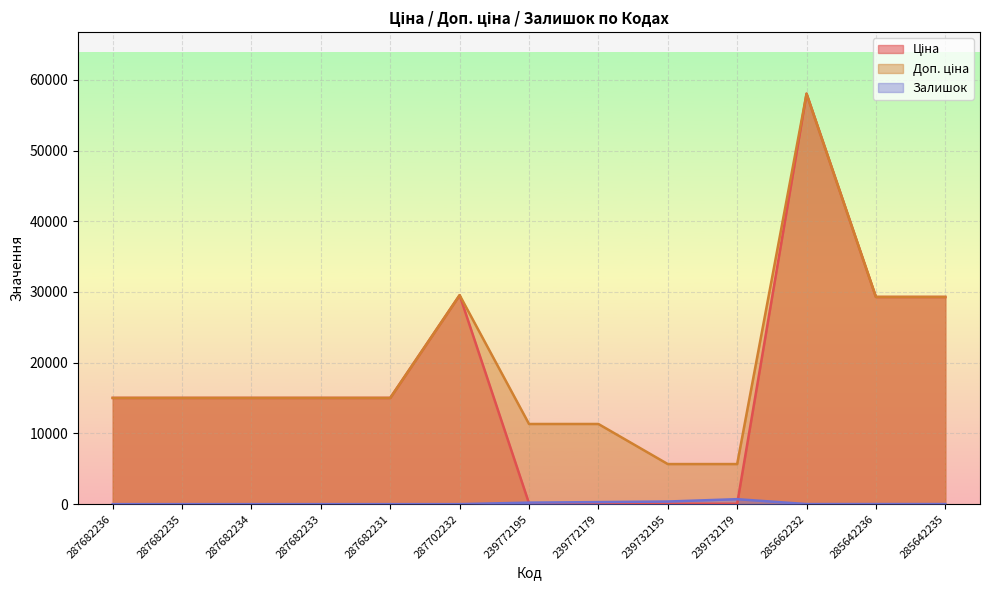

True or false: Доп. ціна has a value of 6968.4 at 239772195.

False